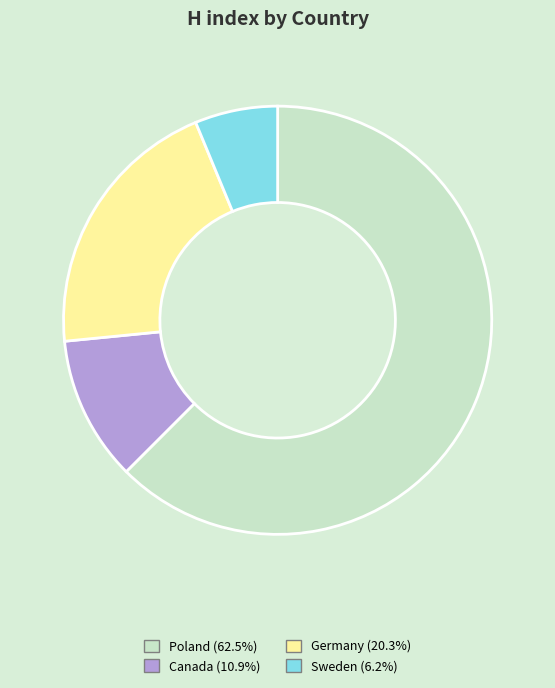

Is there a majority slice in this chart?

Yes